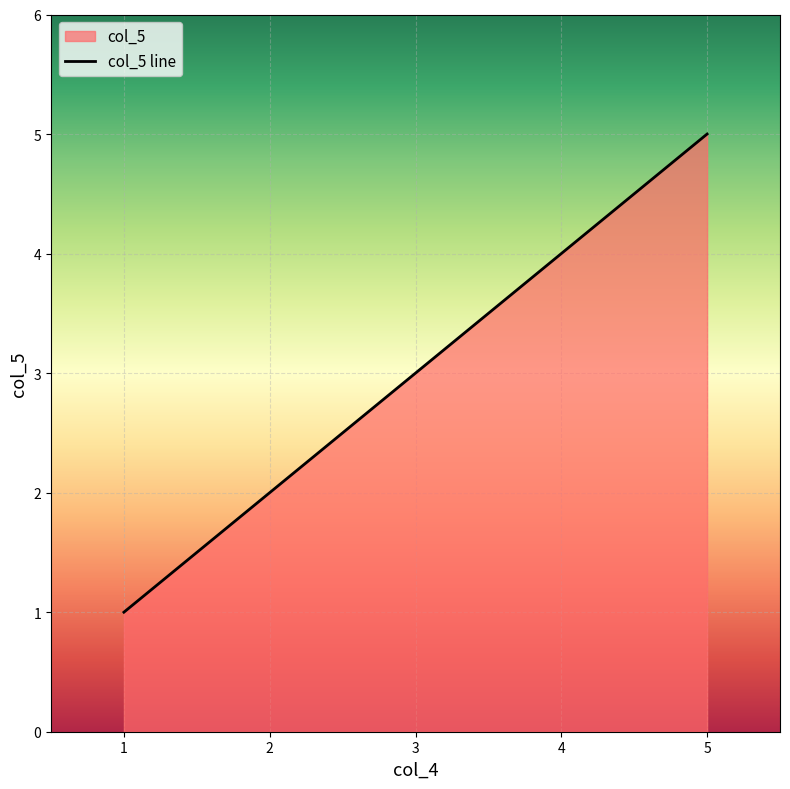

True or false: there are more than 2 points higher than both neighbors.

False